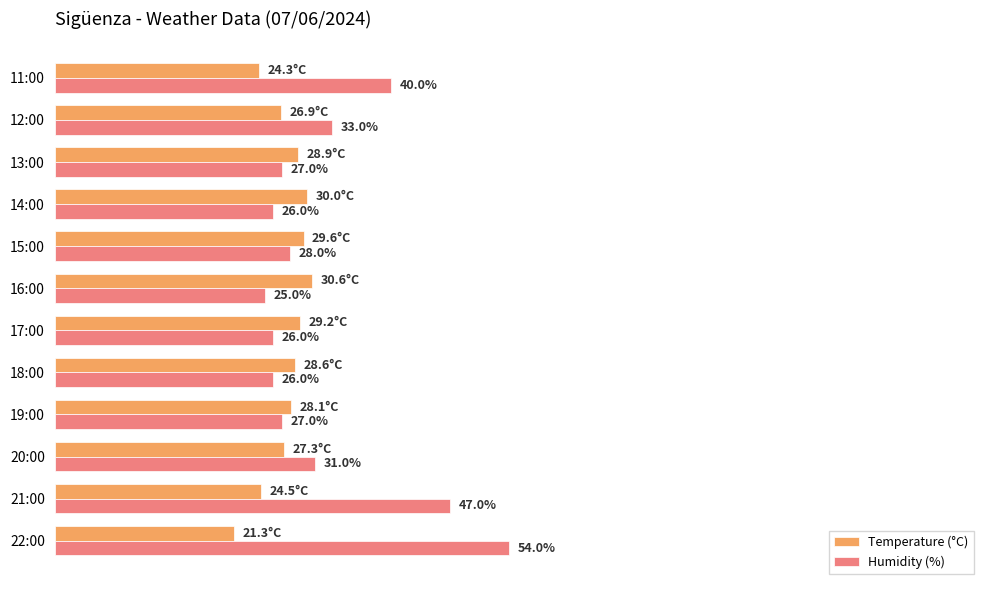

Between 21:00 and 12:00, which series saw the biggest shift?

Humidity (%)